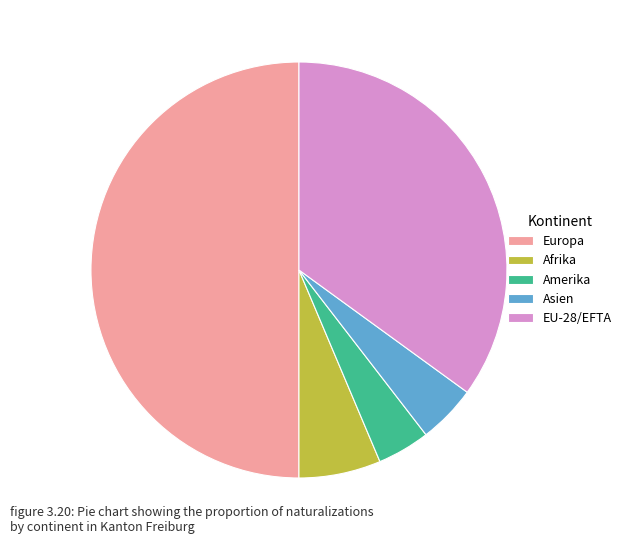

Which has a higher value, Europa or Amerika?

Europa